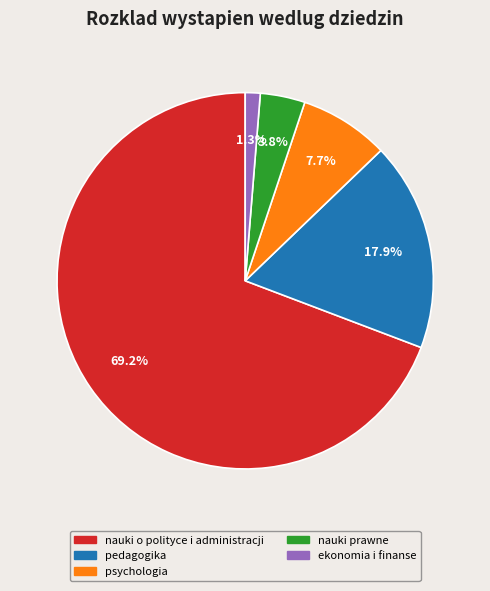

Does nauki prawne account for over 50% of the chart?

No